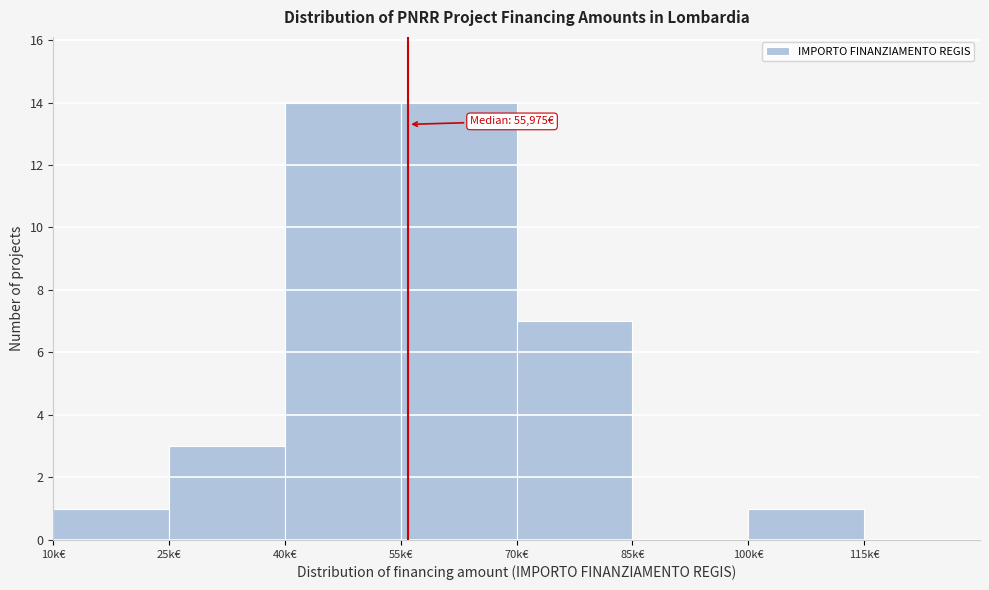

Reading left to right, list all the values displayed in this chart.

10k€=1	25k€=3	40k€=14	55k€=14	70k€=7	85k€=0	100k€=1	115k€=0